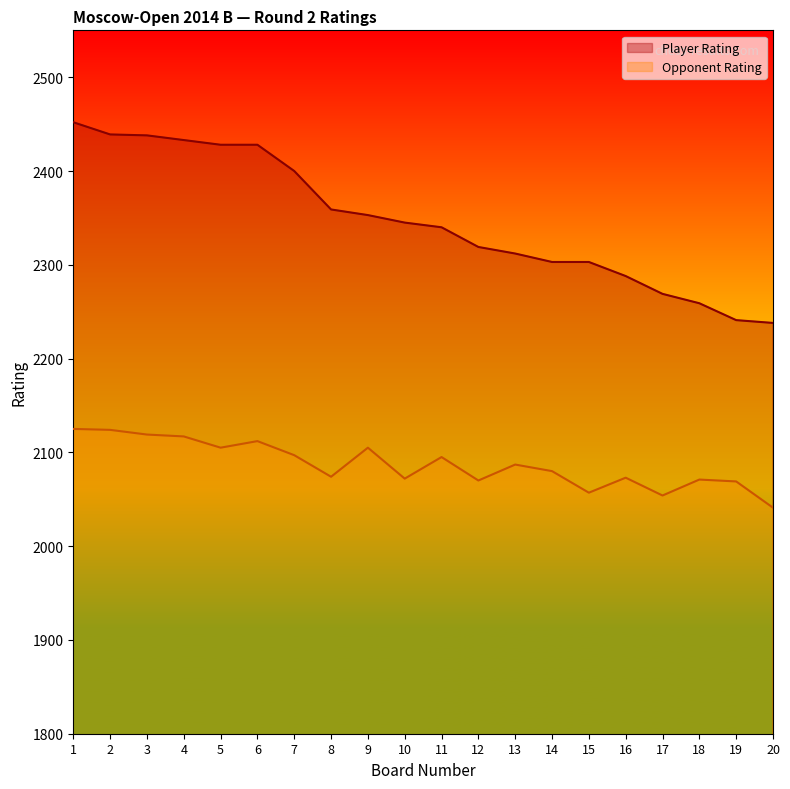

Rank the categories by Opponent Rating value from lowest to highest.

20, 17, 15, 19, 12, 18, 10, 16, 8, 14, 13, 11, 7, 5, 9, 6, 4, 3, 2, 1